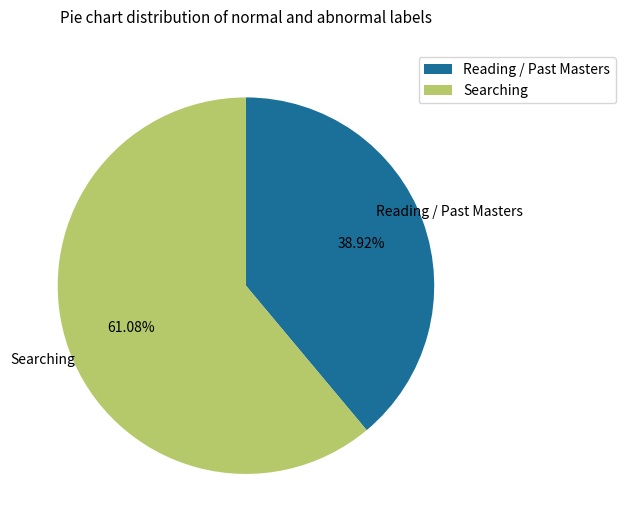

Do Reading / Past Masters and Searching together represent more than half of the pie?

Yes